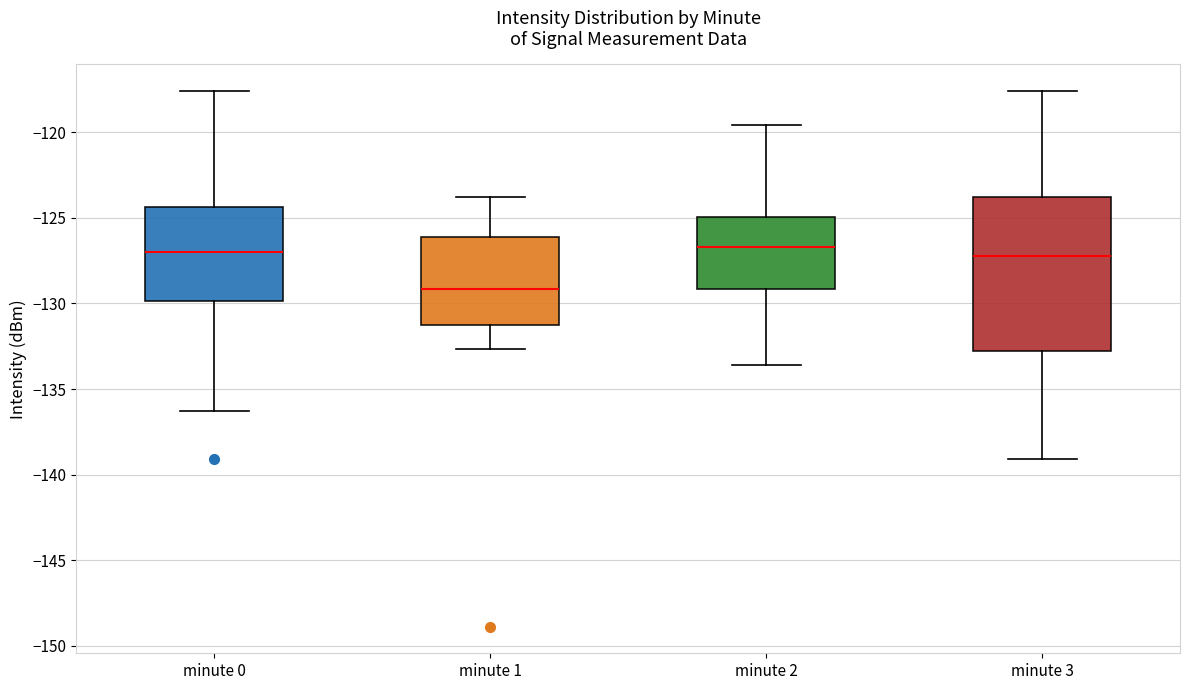

Reading left to right, transcribe this box plot: for each box, give where its median line is, the range the box spans, and where its two whiskers end, as read against the y-axis. The values are not printed on the chart, so give them approximately, as read against the axis.

minute 0: median -127.0, box -130.0 to -124.5, whiskers -136.5 to -117.5
minute 1: median -129.0, box -131.5 to -126.0, whiskers -132.5 to -124.0
minute 2: median -126.5, box -129.0 to -125.0, whiskers -133.5 to -119.5
minute 3: median -127.0, box -133.0 to -124.0, whiskers -139.0 to -117.5